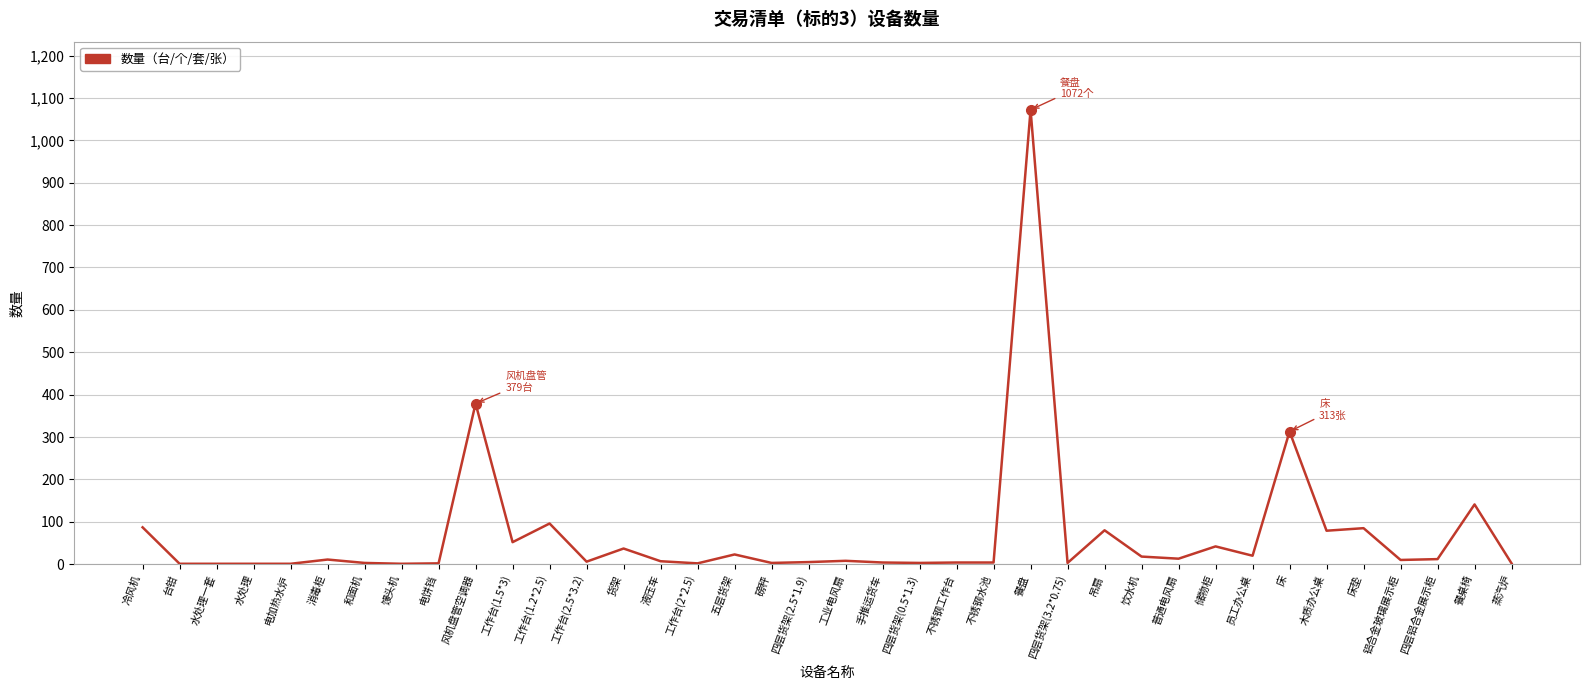

Is it true that the value at 床垫 is 43?

False